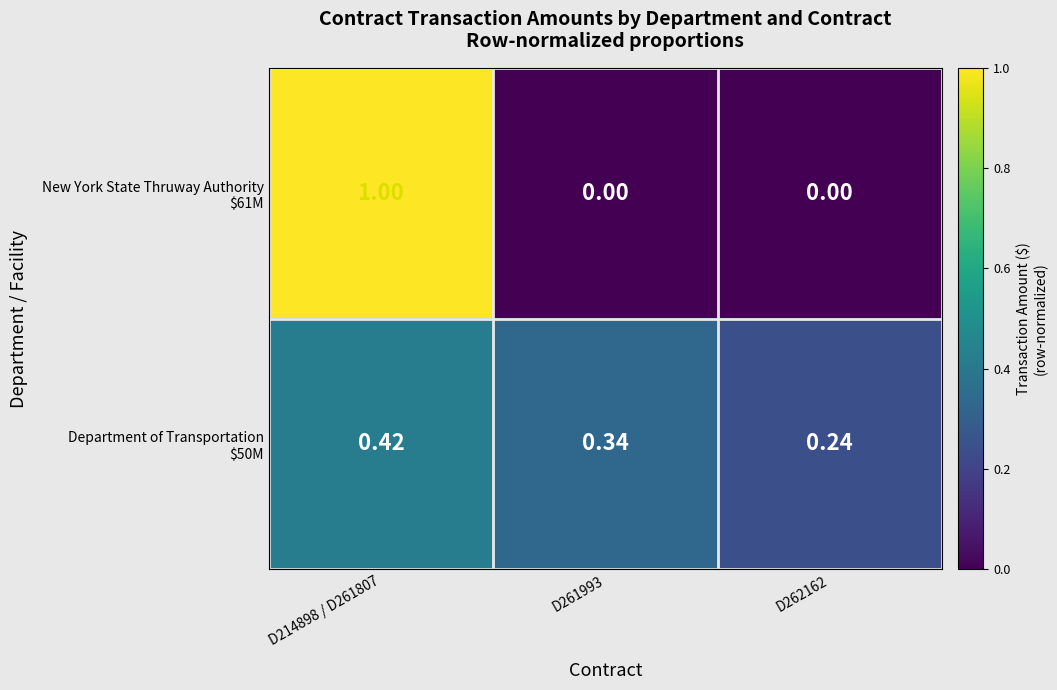

How many data points does each series have?

3